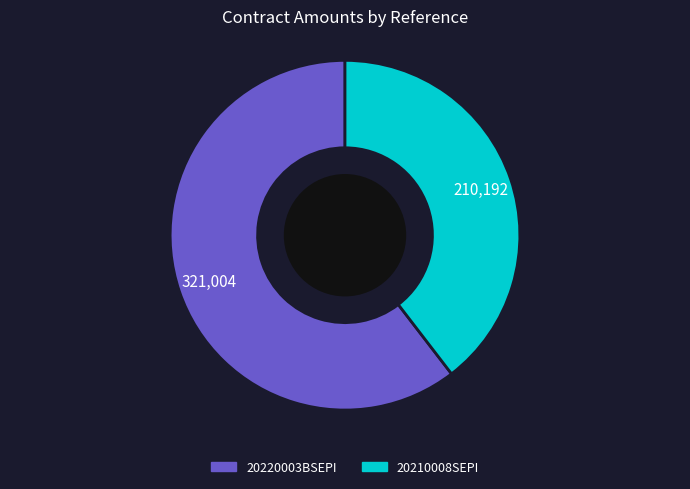

How many slices are in this pie chart?

2